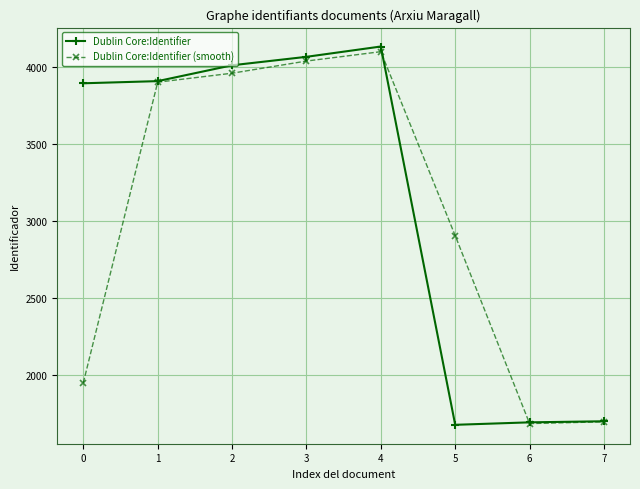

The Dublin Core:Identifier series shows 4133.0 at 4. True or false?

True